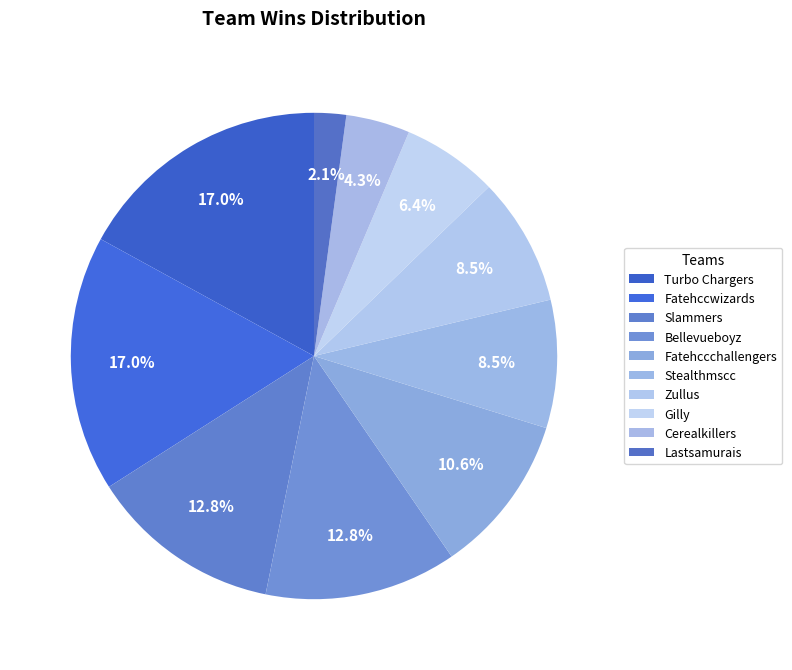

To the nearest percent, what is the difference between the Fatehccwizards and Fatehccchallengers slice percentages?

6%